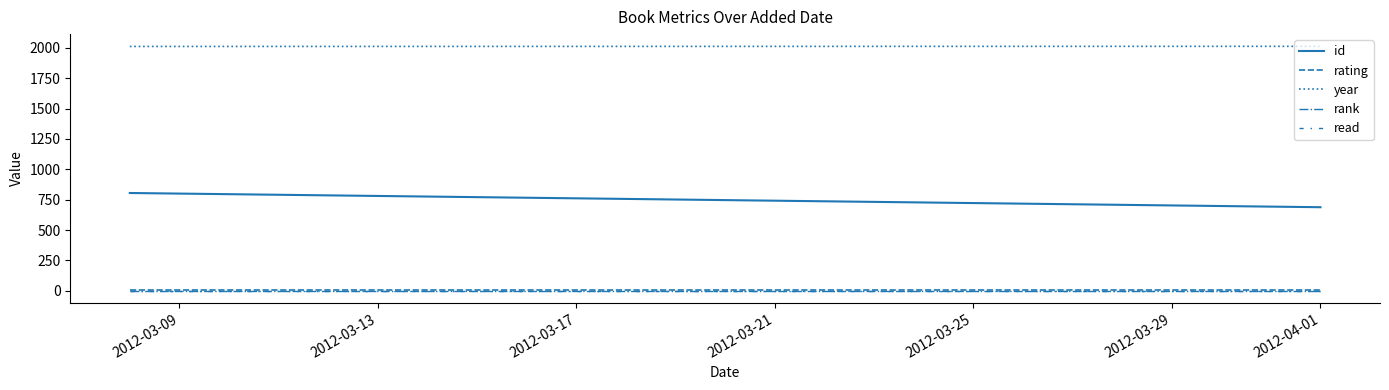

Is the value of read at 2012-03-13 greater than the value of rank at 2012-03-09?

No